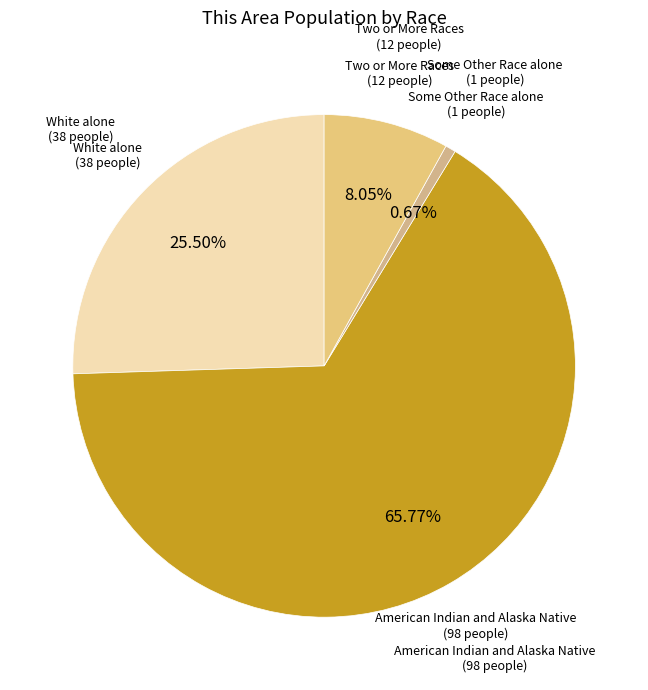

How many segments does this pie chart have?

4